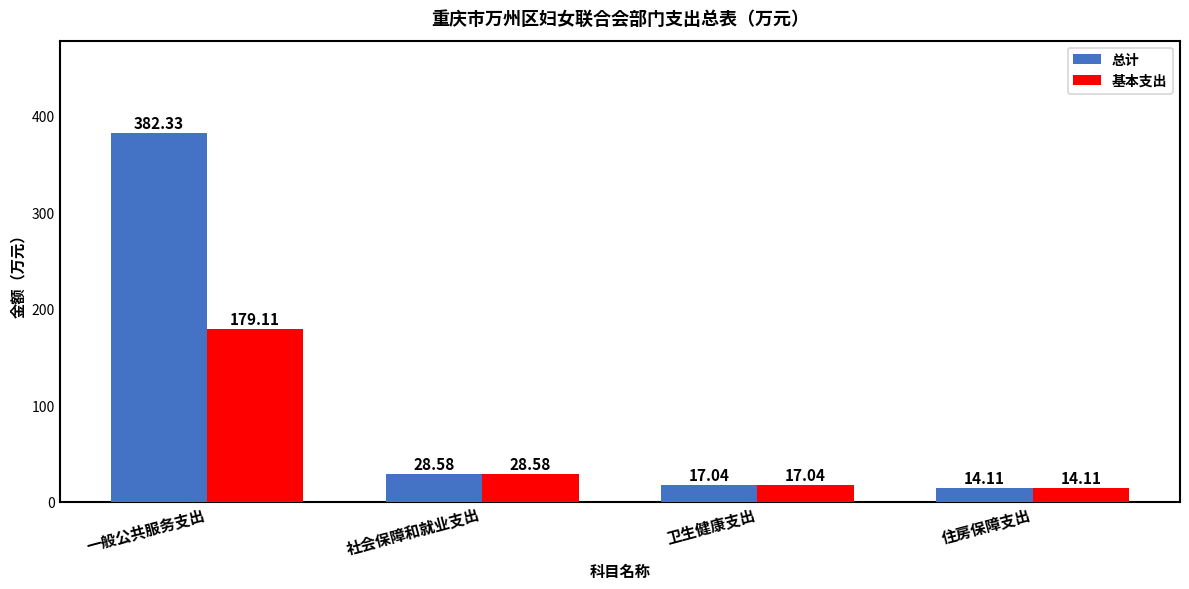

What is the label of the 4th bar from the right?

一般公共服务支出